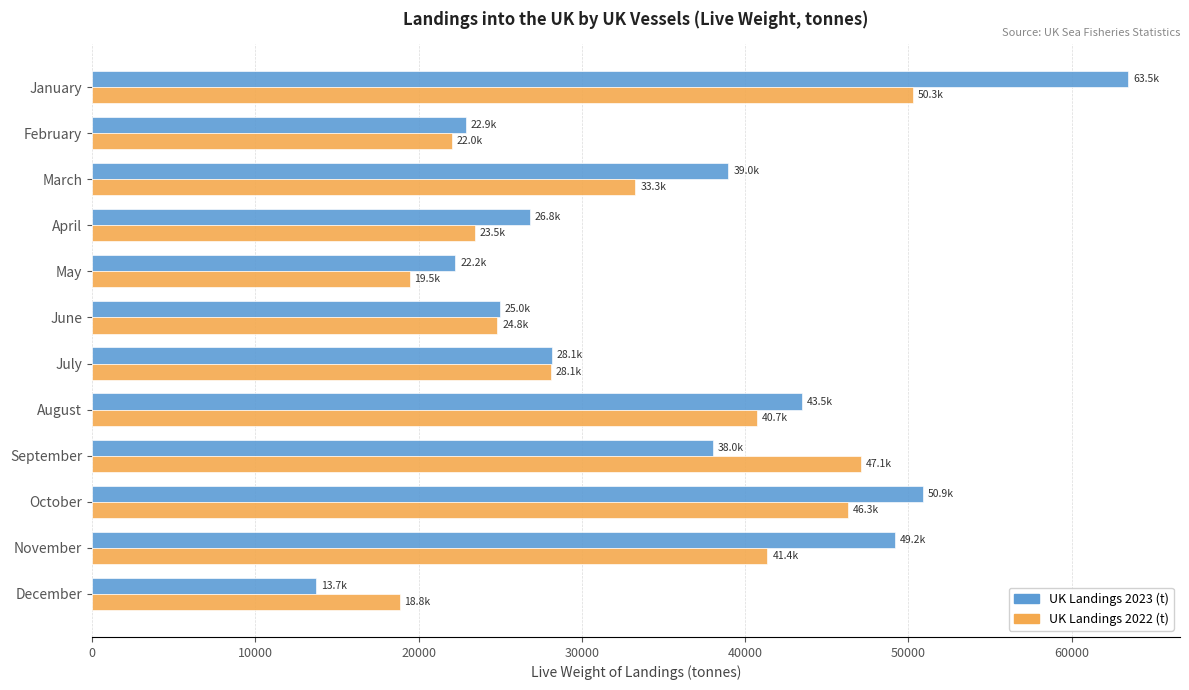

What is the difference between the second highest and minimum values in the UK Landings 2023 (t) series?

37161.8